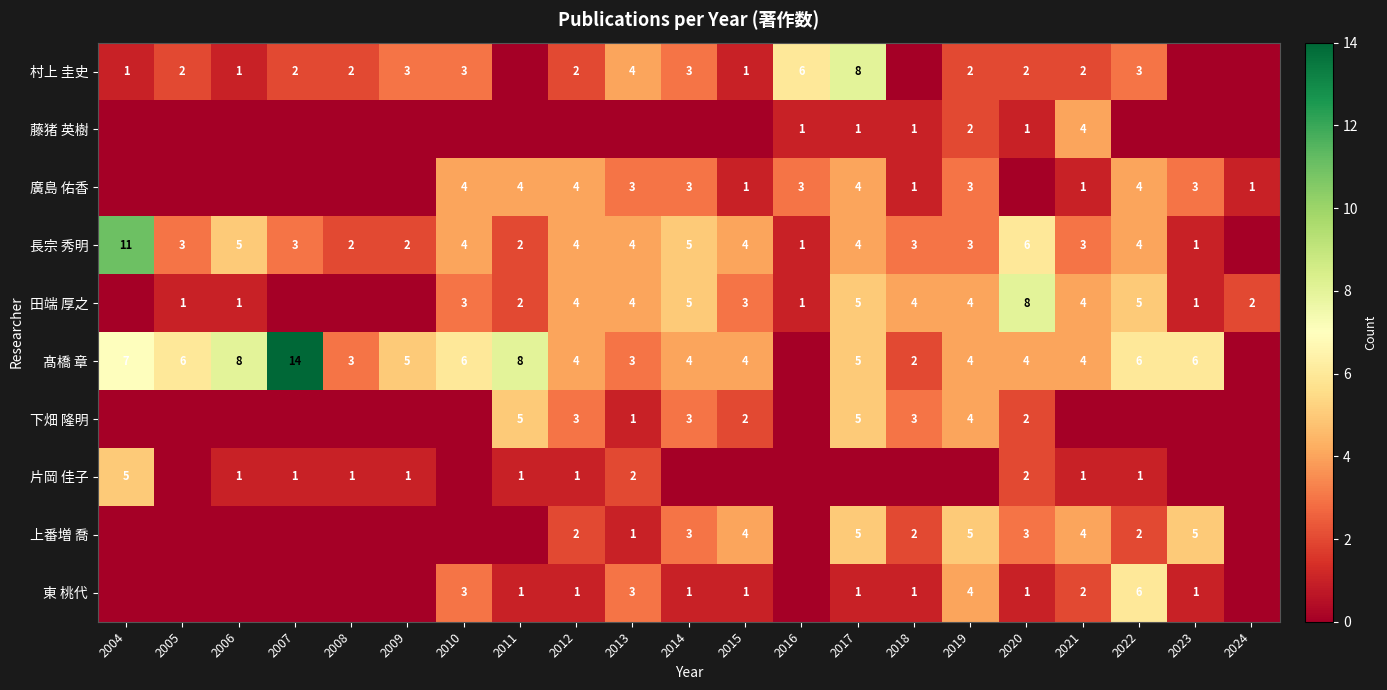

True or false: 髙橋 章 has a value of 1 at 2008.

False